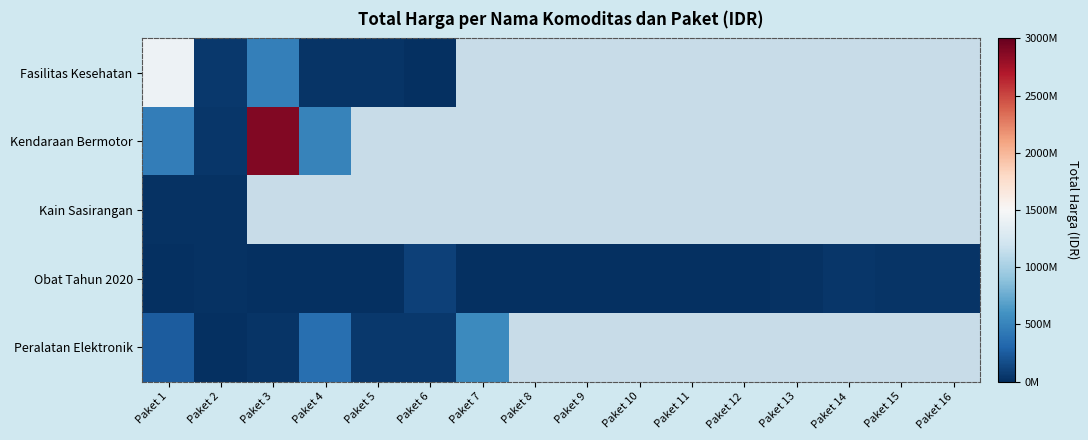

At which label is Kain Sasirangan closest to 19037500?

Paket 1